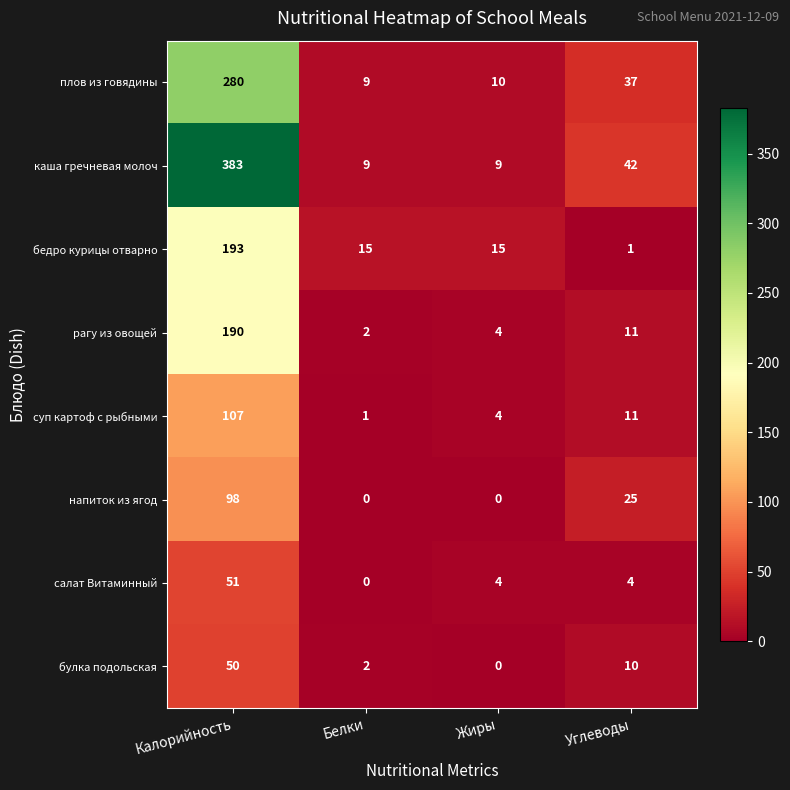

Read the бедро курицы отварно value at Жиры.

15